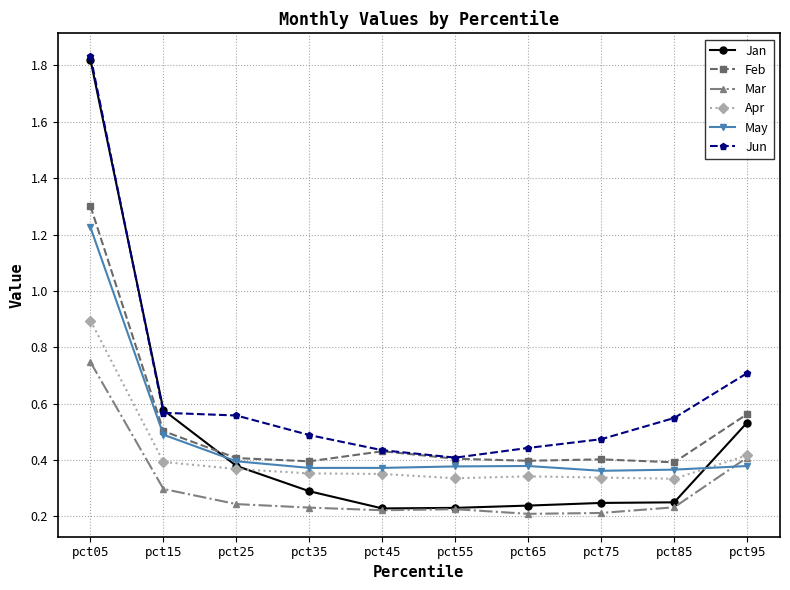

True or false: Feb has a value of 0.4 at pct85.

True